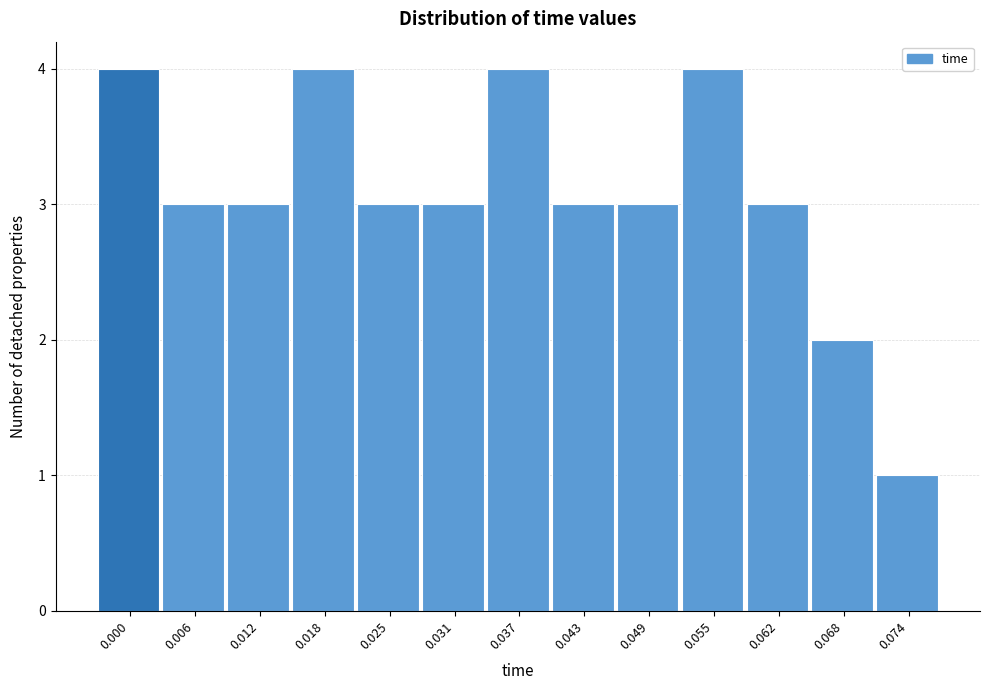

Reading left to right, what are all the values shown in this chart?

4	3	3	4	3	3	4	3	3	4	3	2	1